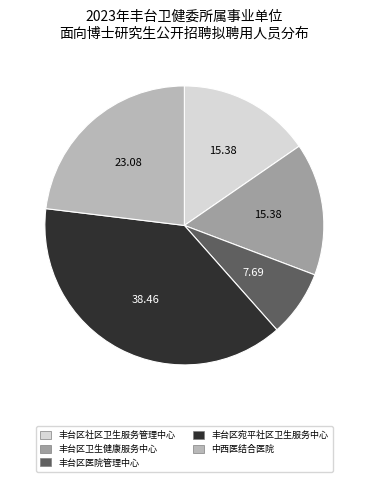

Do 丰台区社区卫生服务管理中心 and 丰台区宛平社区卫生服务中心 together represent more than half of the pie?

Yes